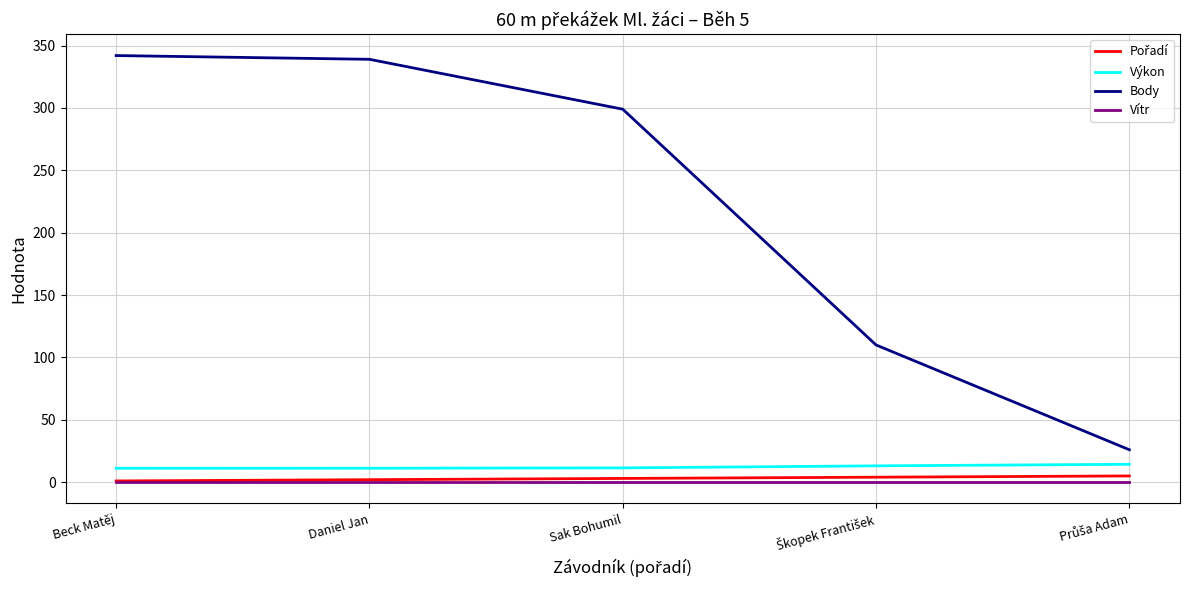

True or false: Vítr and Výkon intersect in this chart.

False